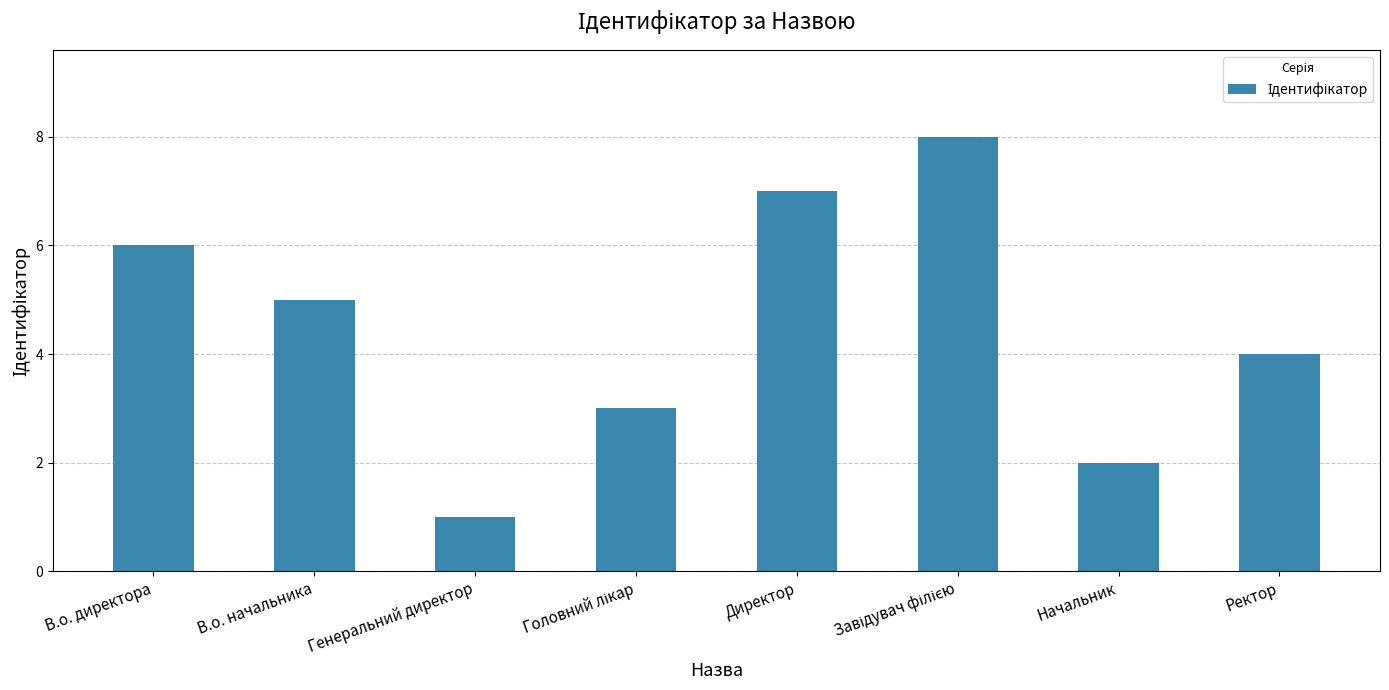

What is the maximum value shown in the chart?

8